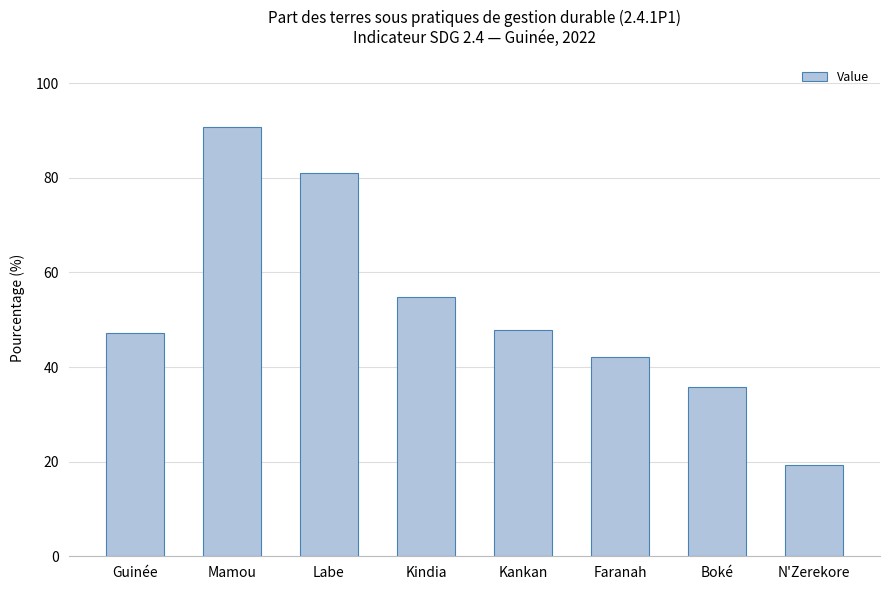

The value at Faranah is 42.2. True or false?

True